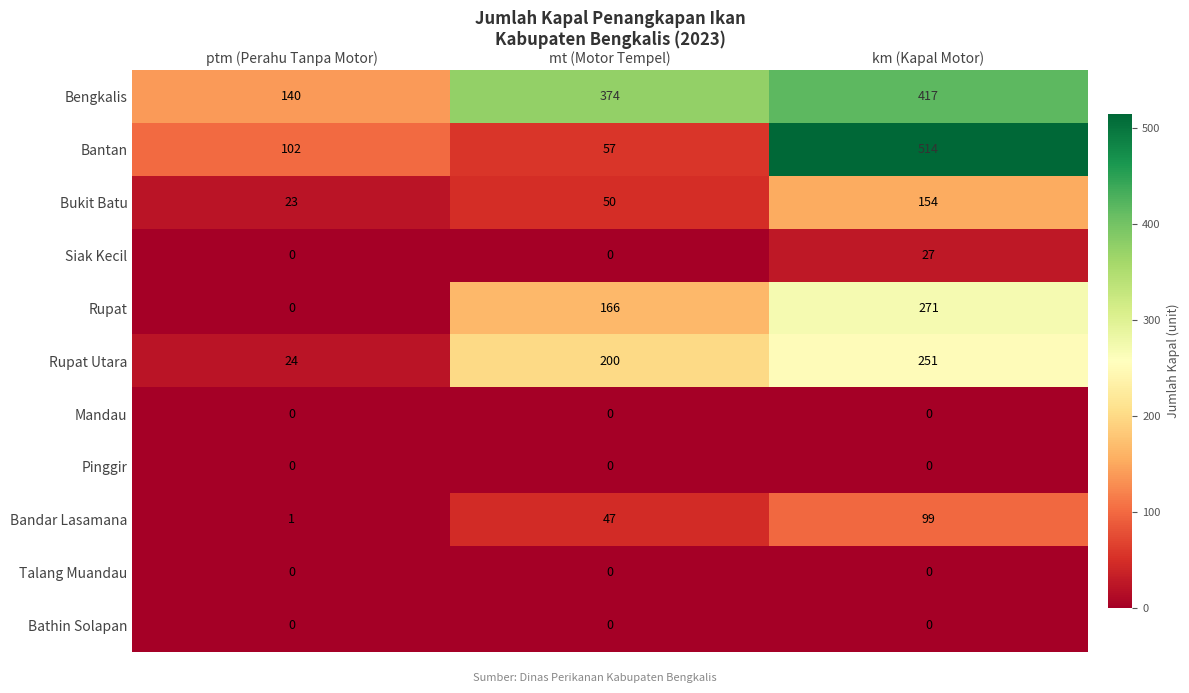

The value of Rupat at mt (Motor Tempel) is 166. True or false?

True